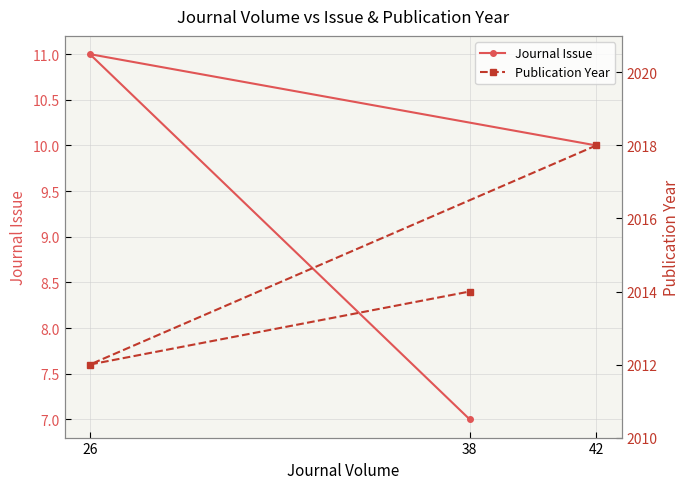

Is it true that Journal Issue equals 15 at 26?

False